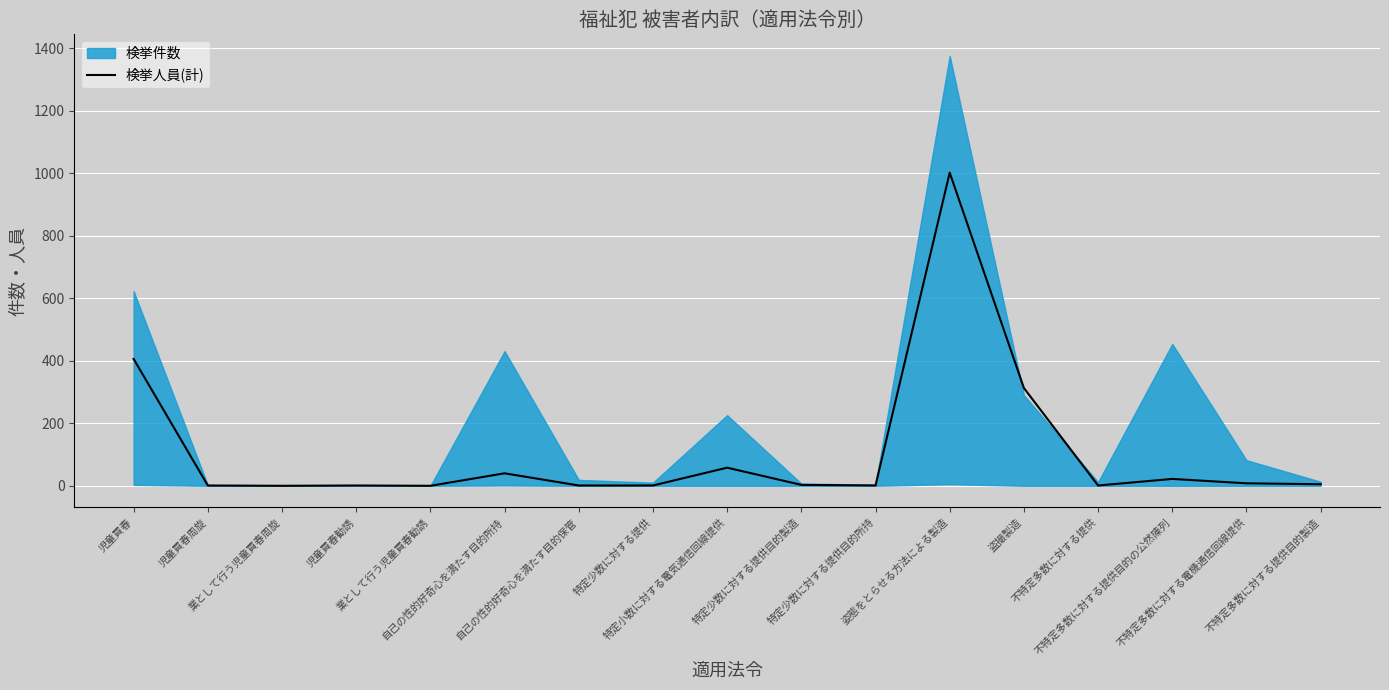

The chart shows a value of 1 at 特定少数に対する提供目的製造. True or false?

False